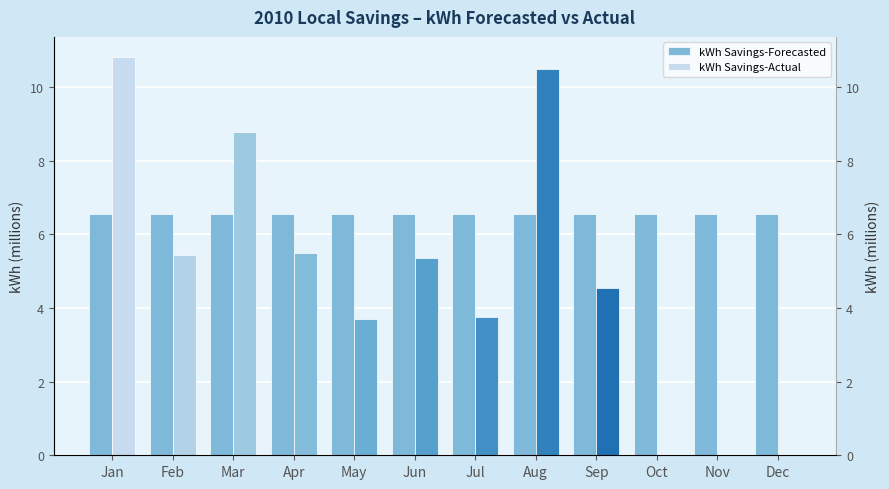

The value of kWh Savings-Actual at Aug is 15.7. True or false?

False